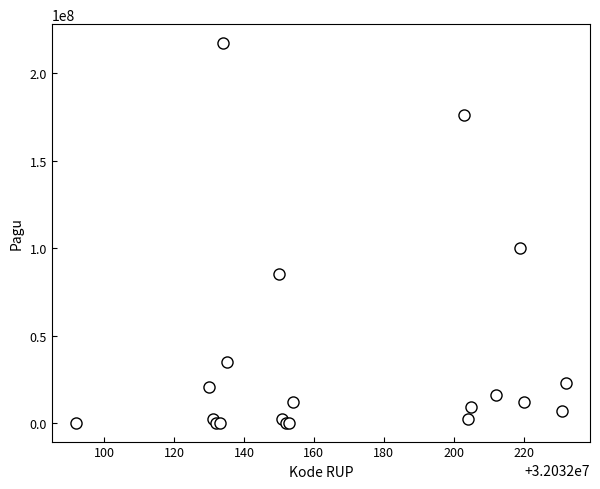

What Y value in the scatter plot is closest to 108800000?

99958000